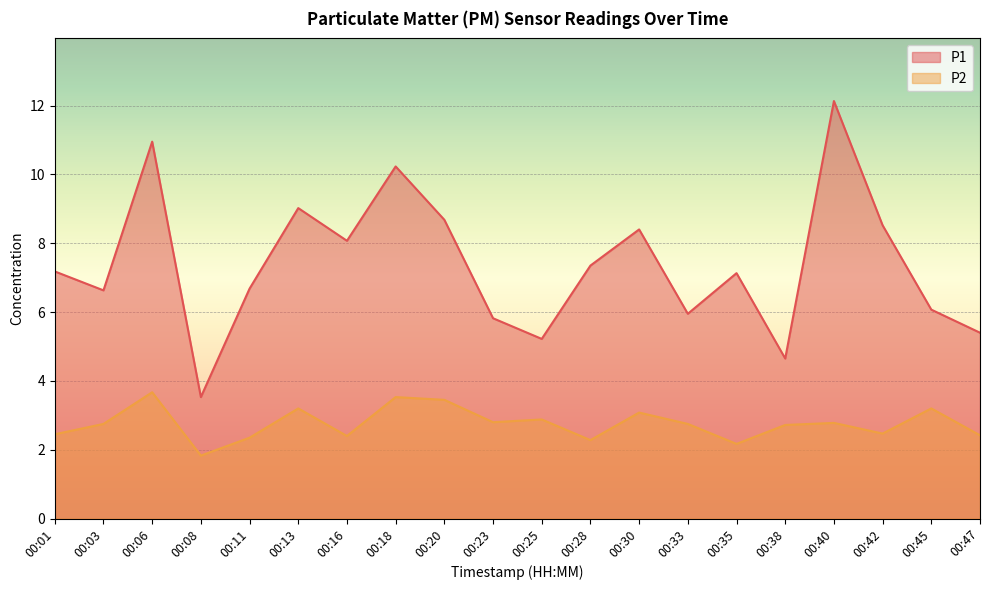

At which category does P2 reach its first local valley?

00:08